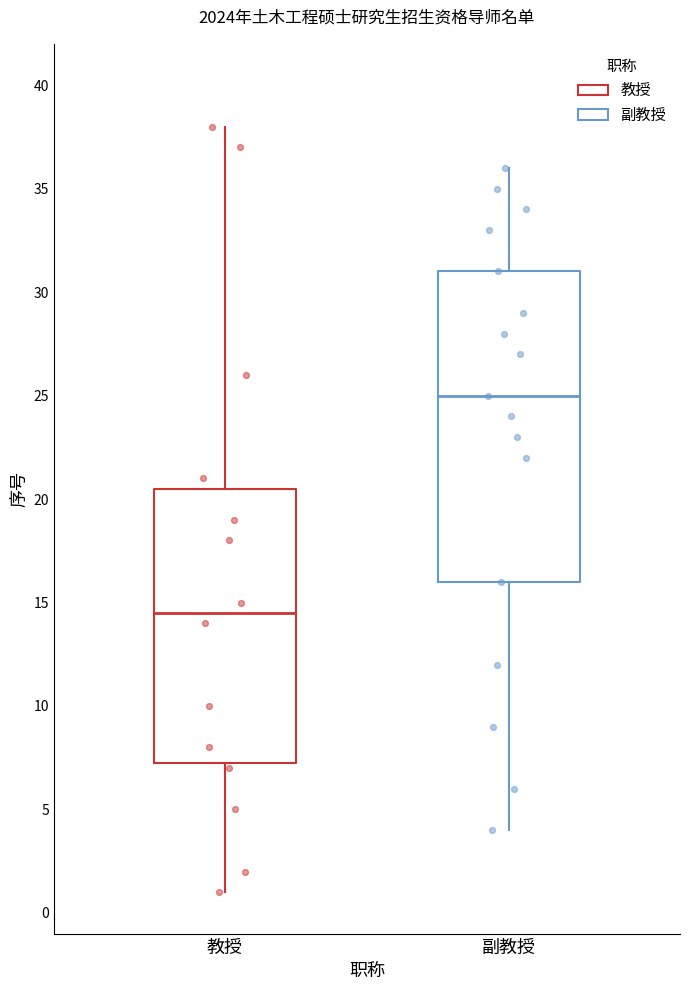

Reading left to right, read every box against the y-axis: the position of its median line, the range the box covers, and the ends of its whiskers. The values are not printed on the chart, so give them approximately, as read against the axis.

教授: median 14.5, box 7.5 to 20.5, whiskers 1.0 to 38.0
副教授: median 25.0, box 16.0 to 31.0, whiskers 4.0 to 36.0